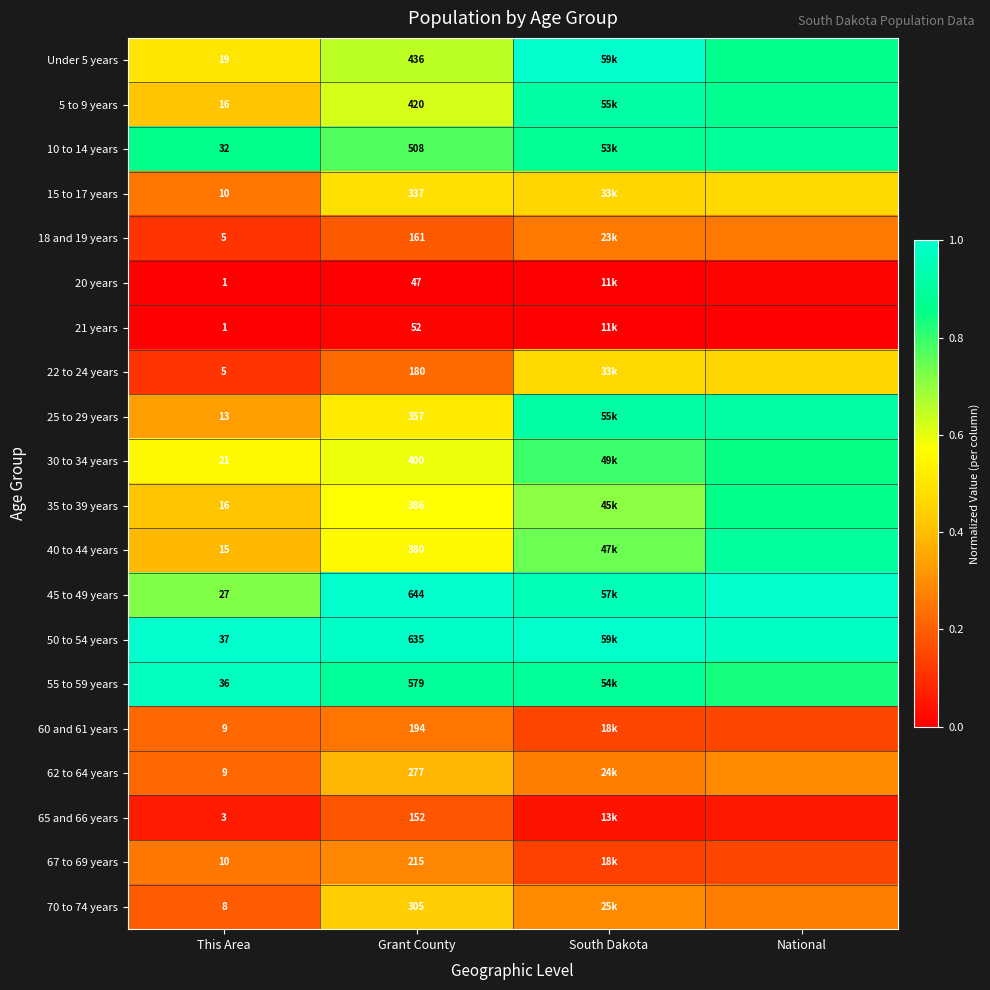

What is the spread (max minus min) of values at Grant County?

597.0